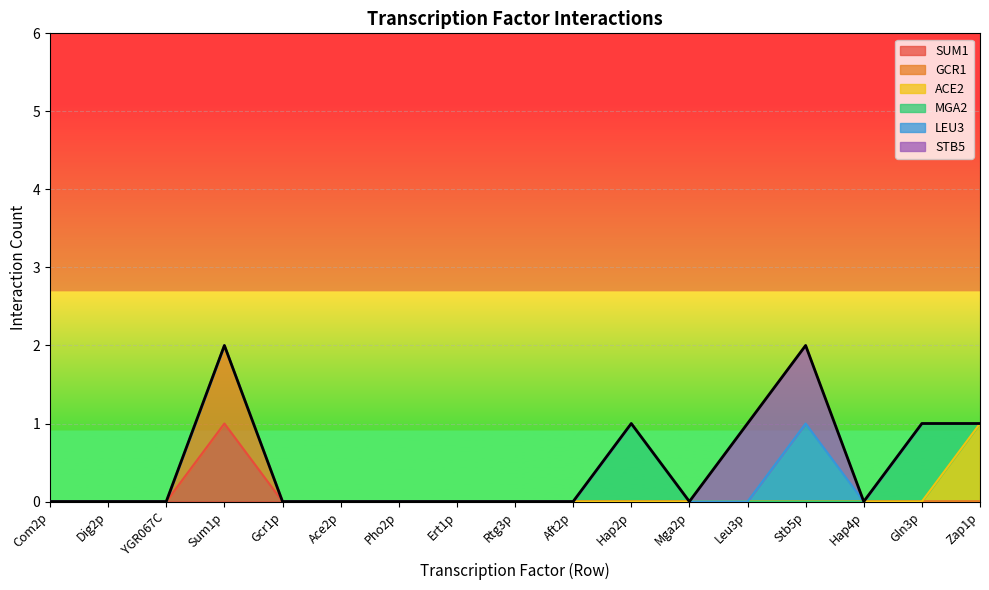

What is the sum of all STB5 values?

2